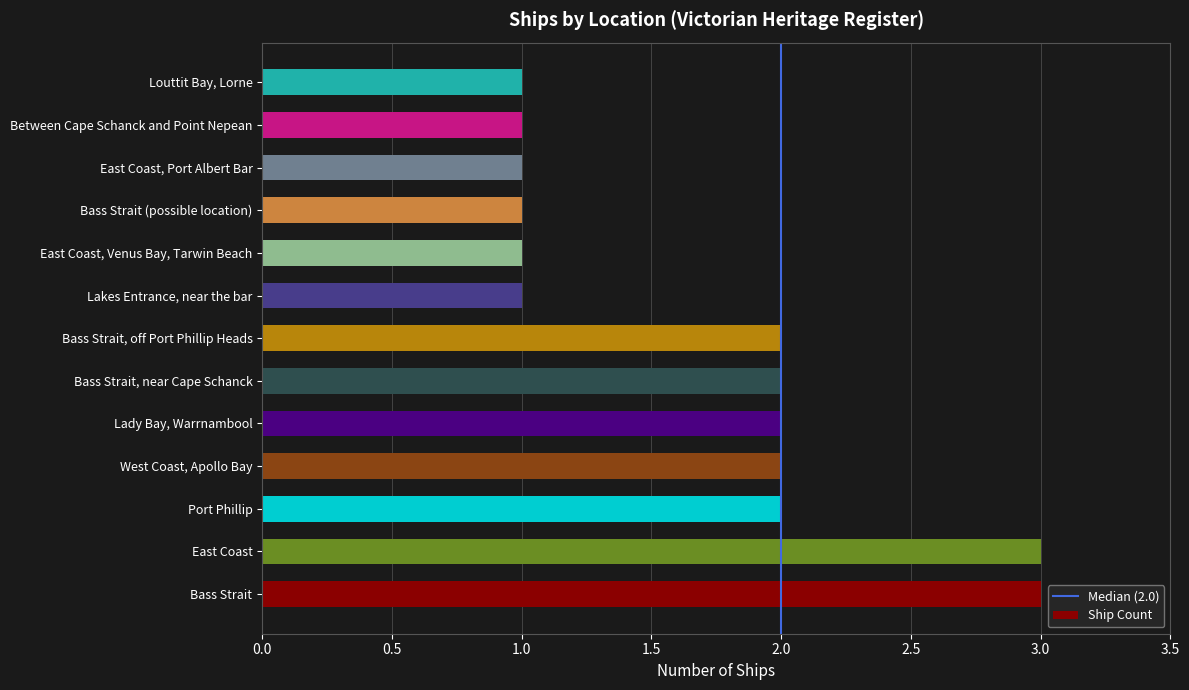

Does the chart contain any negative values?

No